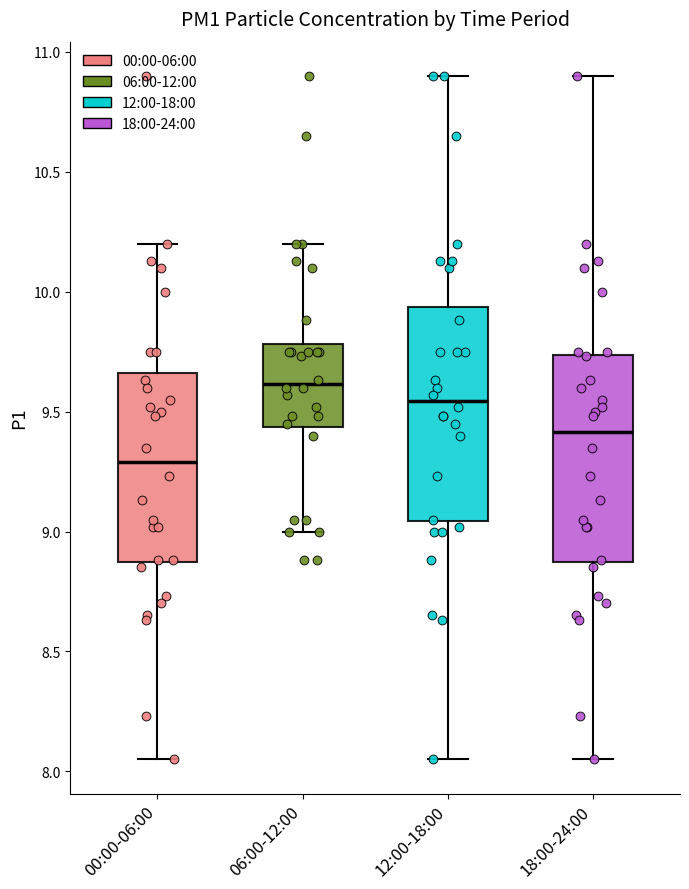

Where is the lower edge of the box for 12:00-18:00 on the y-axis? The values are not printed on the chart, so give them approximately, as read against the axis.

9.05